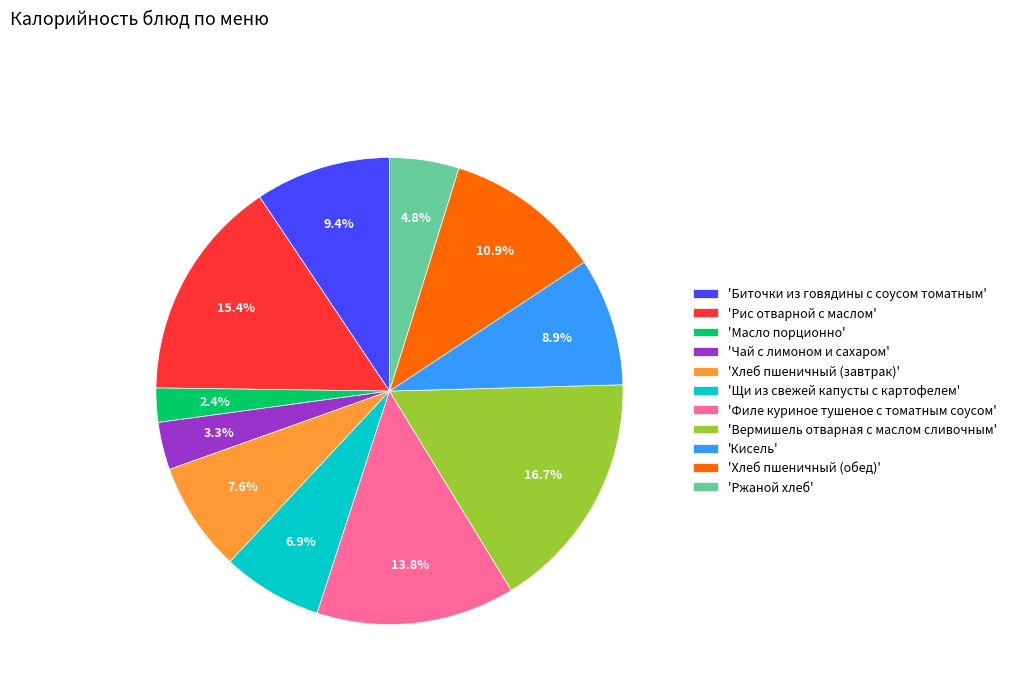

Does any single category account for the majority?

No